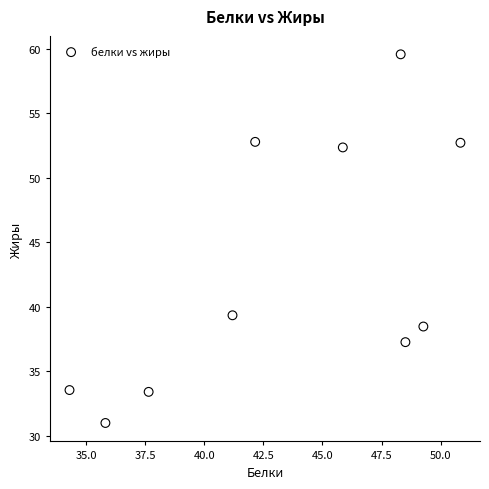

What Y value in the scatter plot is closest to 45?

39.3